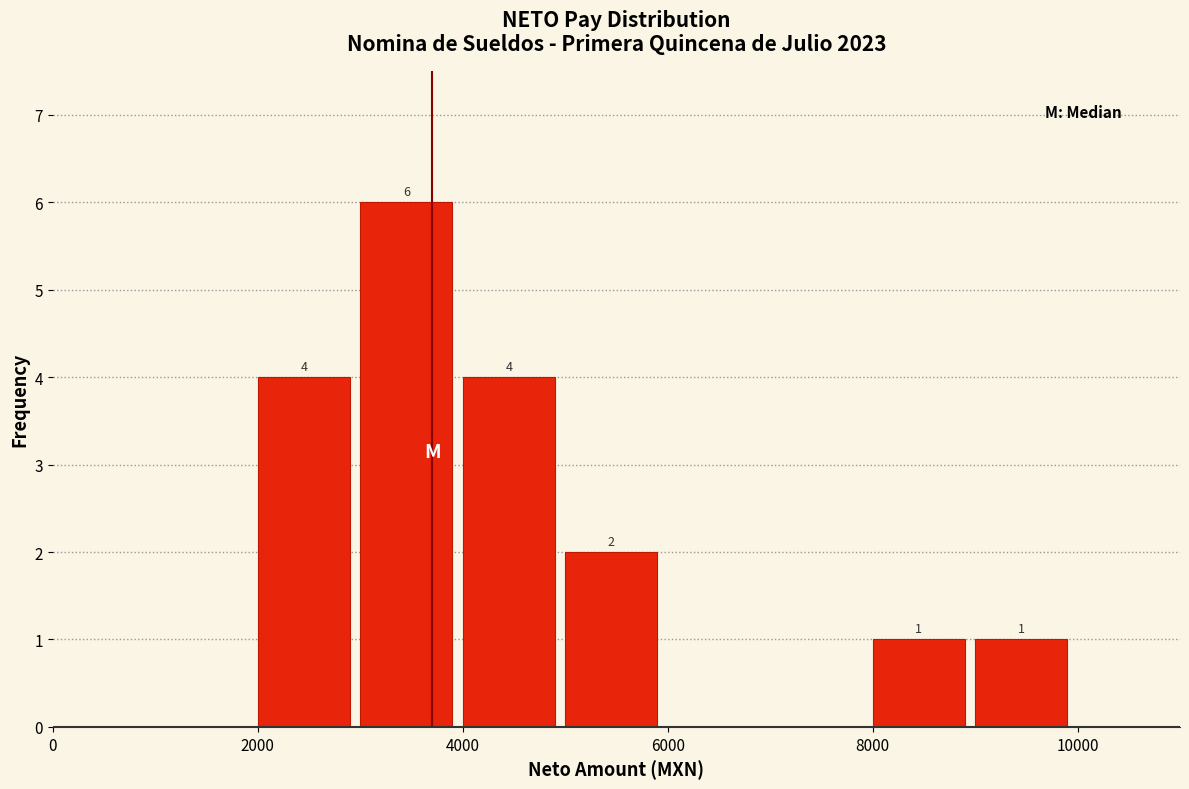

Which range on the x-axis has the tallest bar?

3000 to 4000